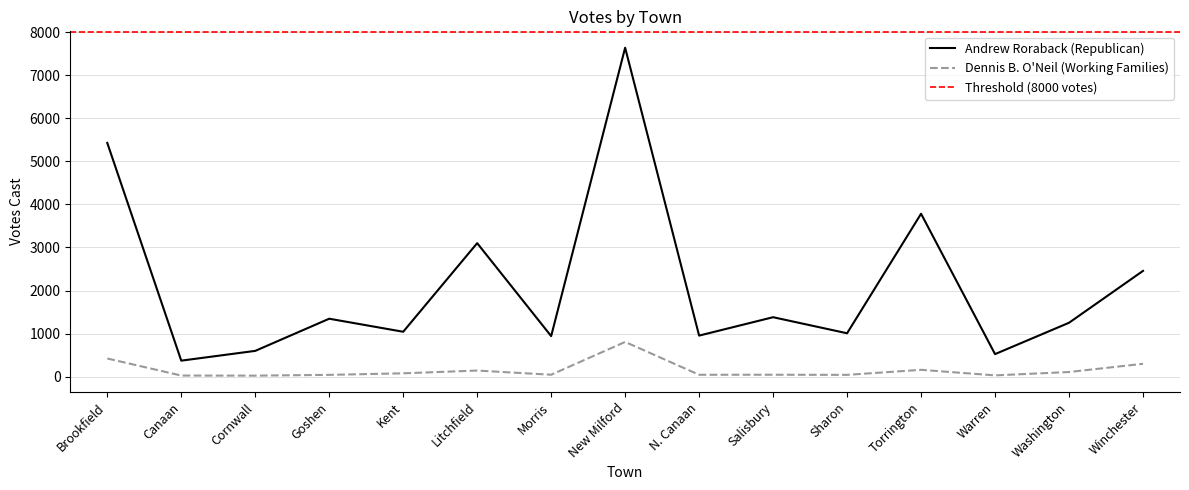

Reading left to right, extract all data points from this chart.

Andrew Roraback (Republican): 5429	371	598	1345	1042	3100	941	7639	953	1380	1007	3783	523	1251	2456
Dennis B. O'Neil (Working Families): 421	25	23	41	77	141	44	806	43	44	41	158	29	107	298